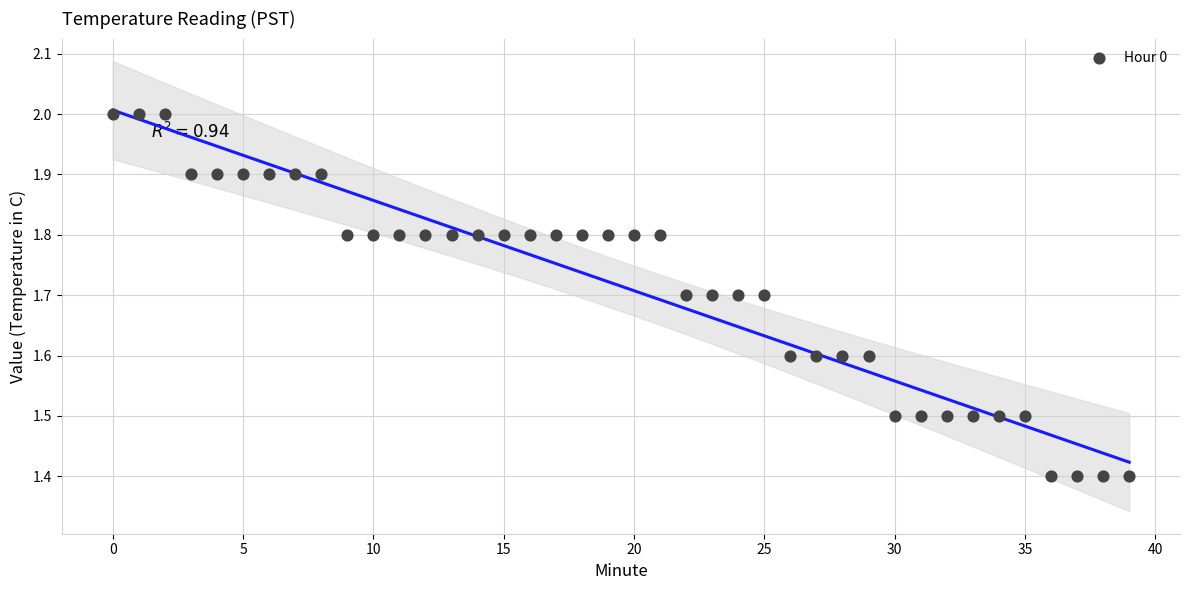

What is the range of Y values (max minus min)?

0.6